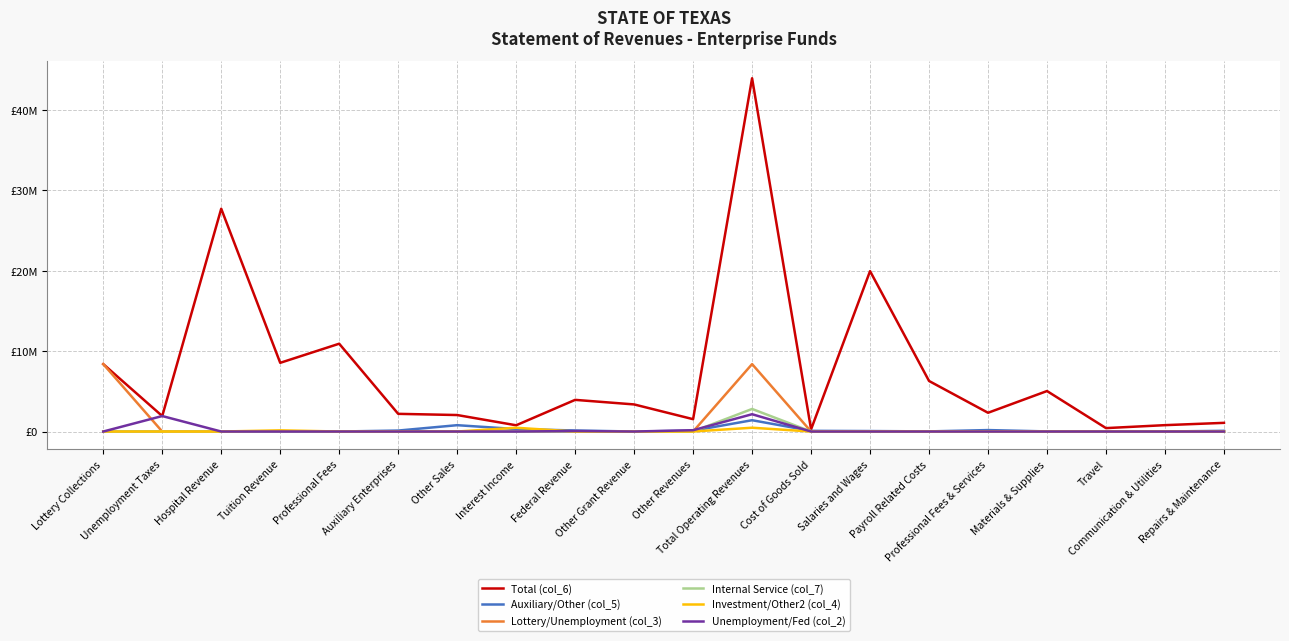

True or false: Investment/Other2 (col_4) and Unemployment/Fed (col_2) cross at least once.

True